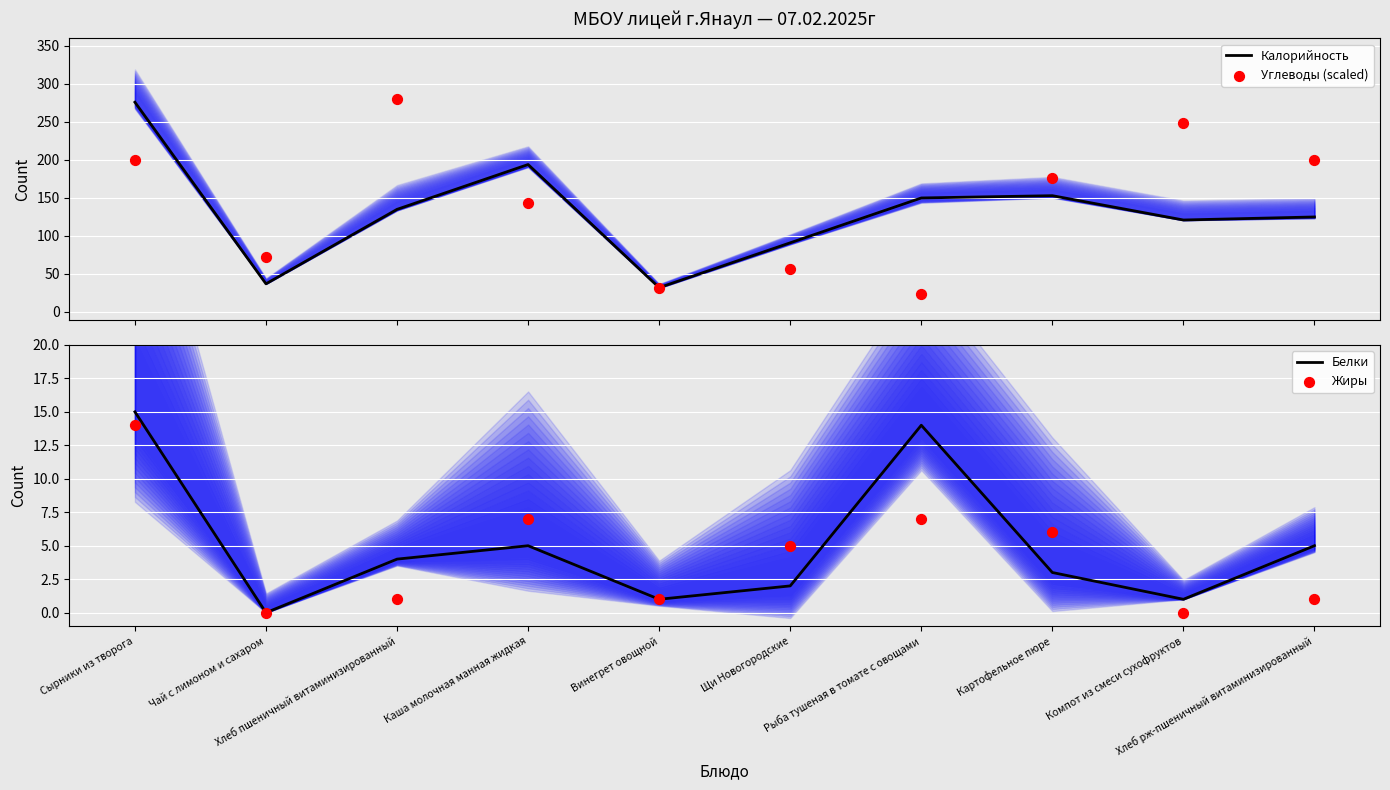

What is the total value across all series at Хлеб рж-пшеничный витаминизированный?

331